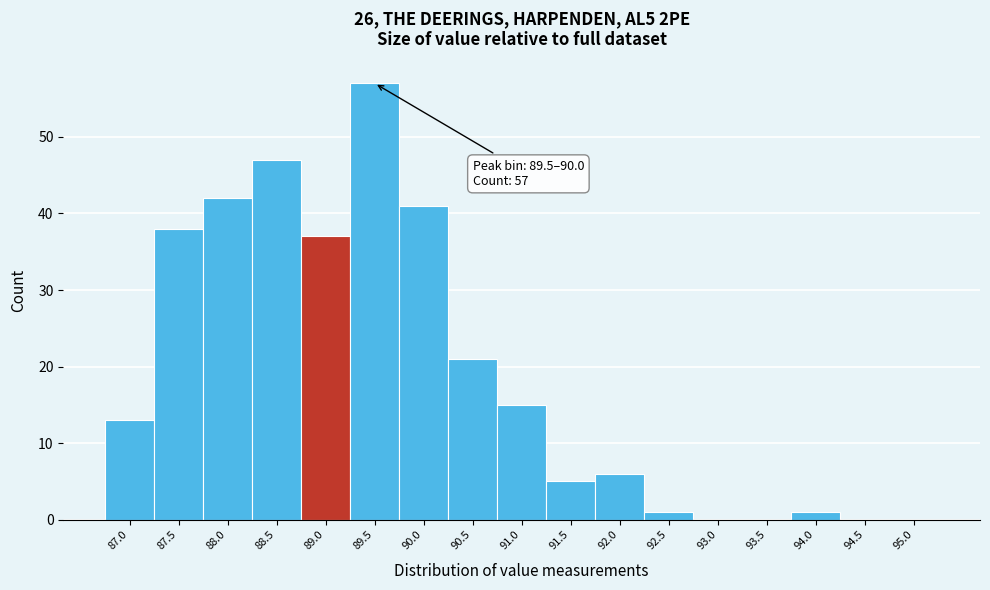

Reading left to right, extract all data points from this chart.

87.0=13	87.5=38	88.0=42	88.5=47	89.0=37	89.5=57	90.0=41	90.5=21	91.0=15	91.5=5	92.0=6	92.5=1	93.0=0	93.5=0	94.0=1	94.5=0	95.0=0